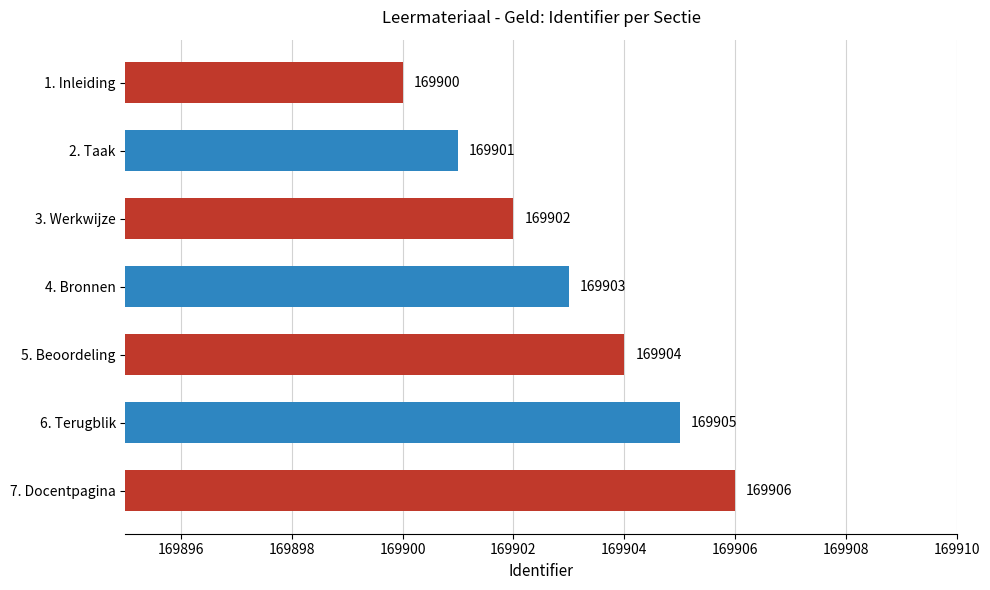

Read the value at 7. Docentpagina.

169906